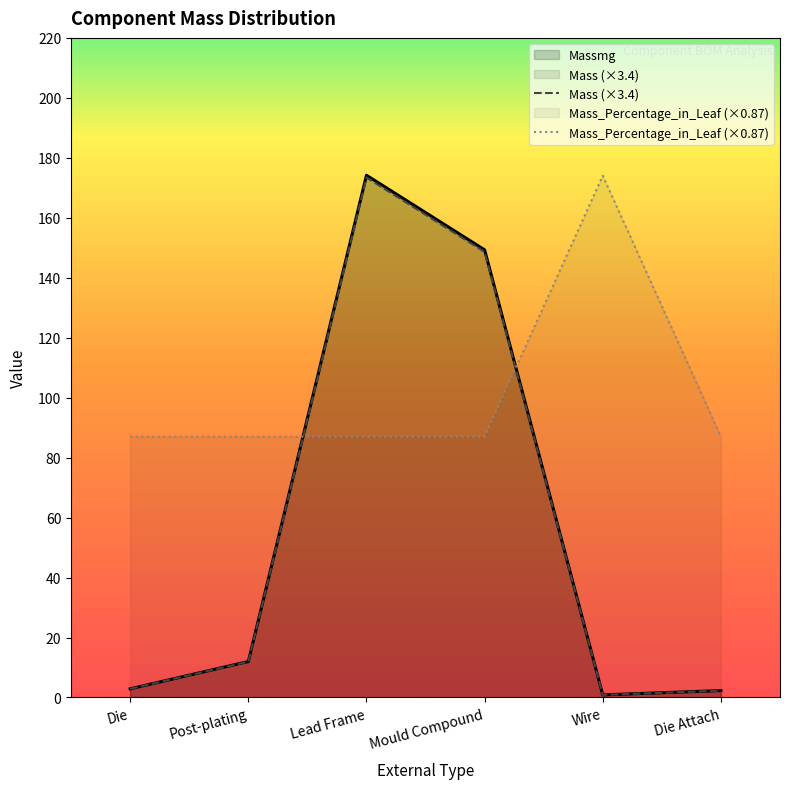

What is the sum of the Mass (×3.4) values at Die Attach and Post-plating?

14.2